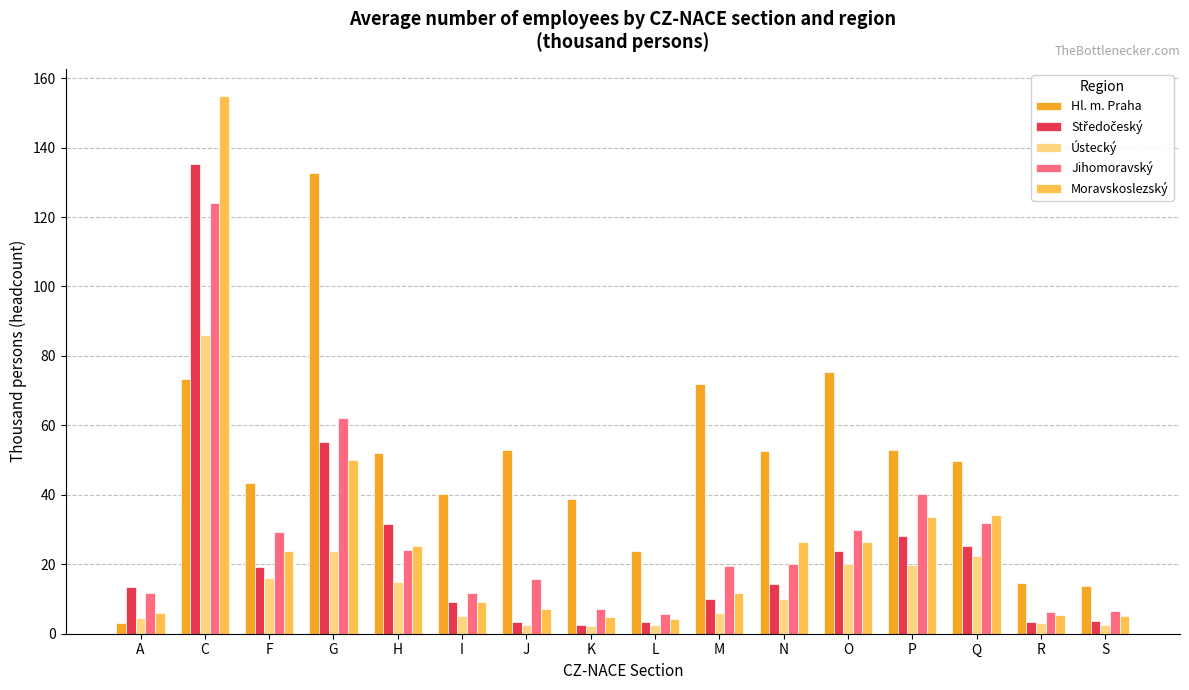

True or false: Jihomoravský has a value of 56.5 at Q.

False